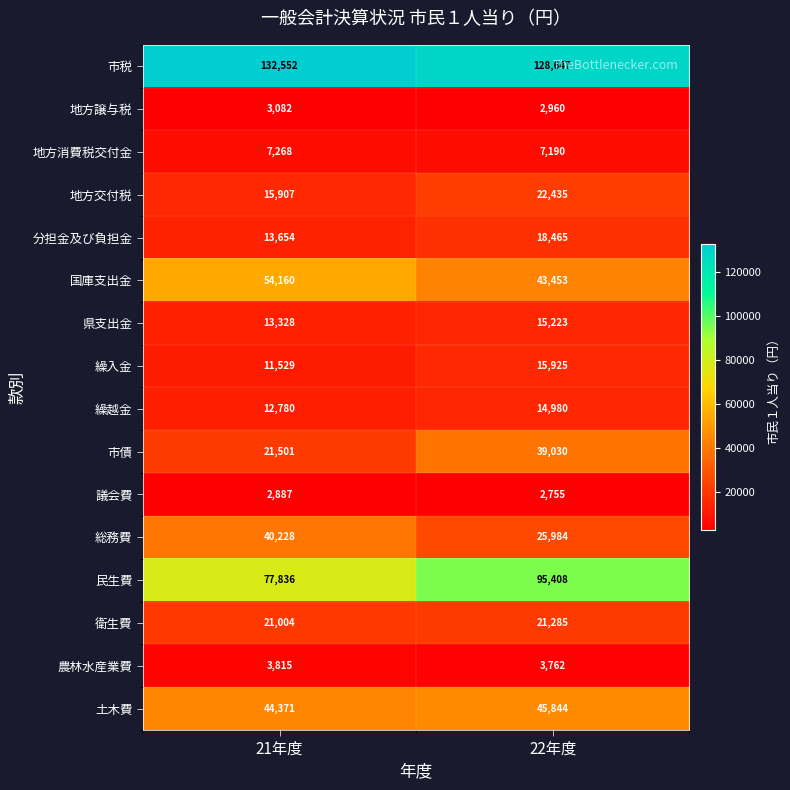

Which series changed the most between 21年度 and 22年度?

民生費